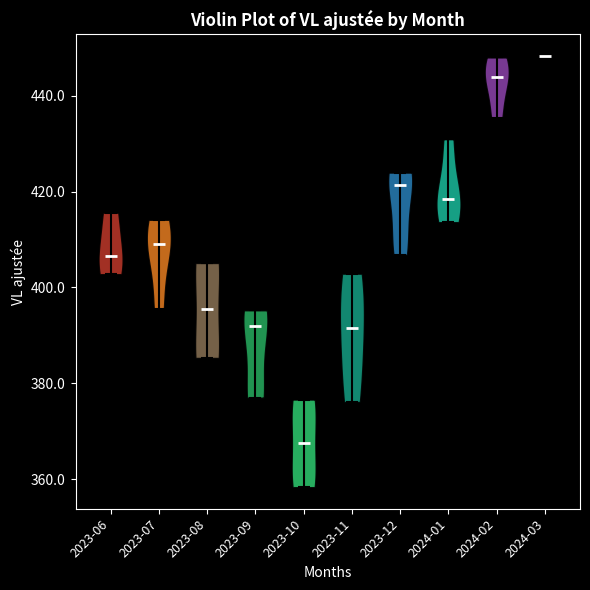

Which violin has the highest median line?

2024-03